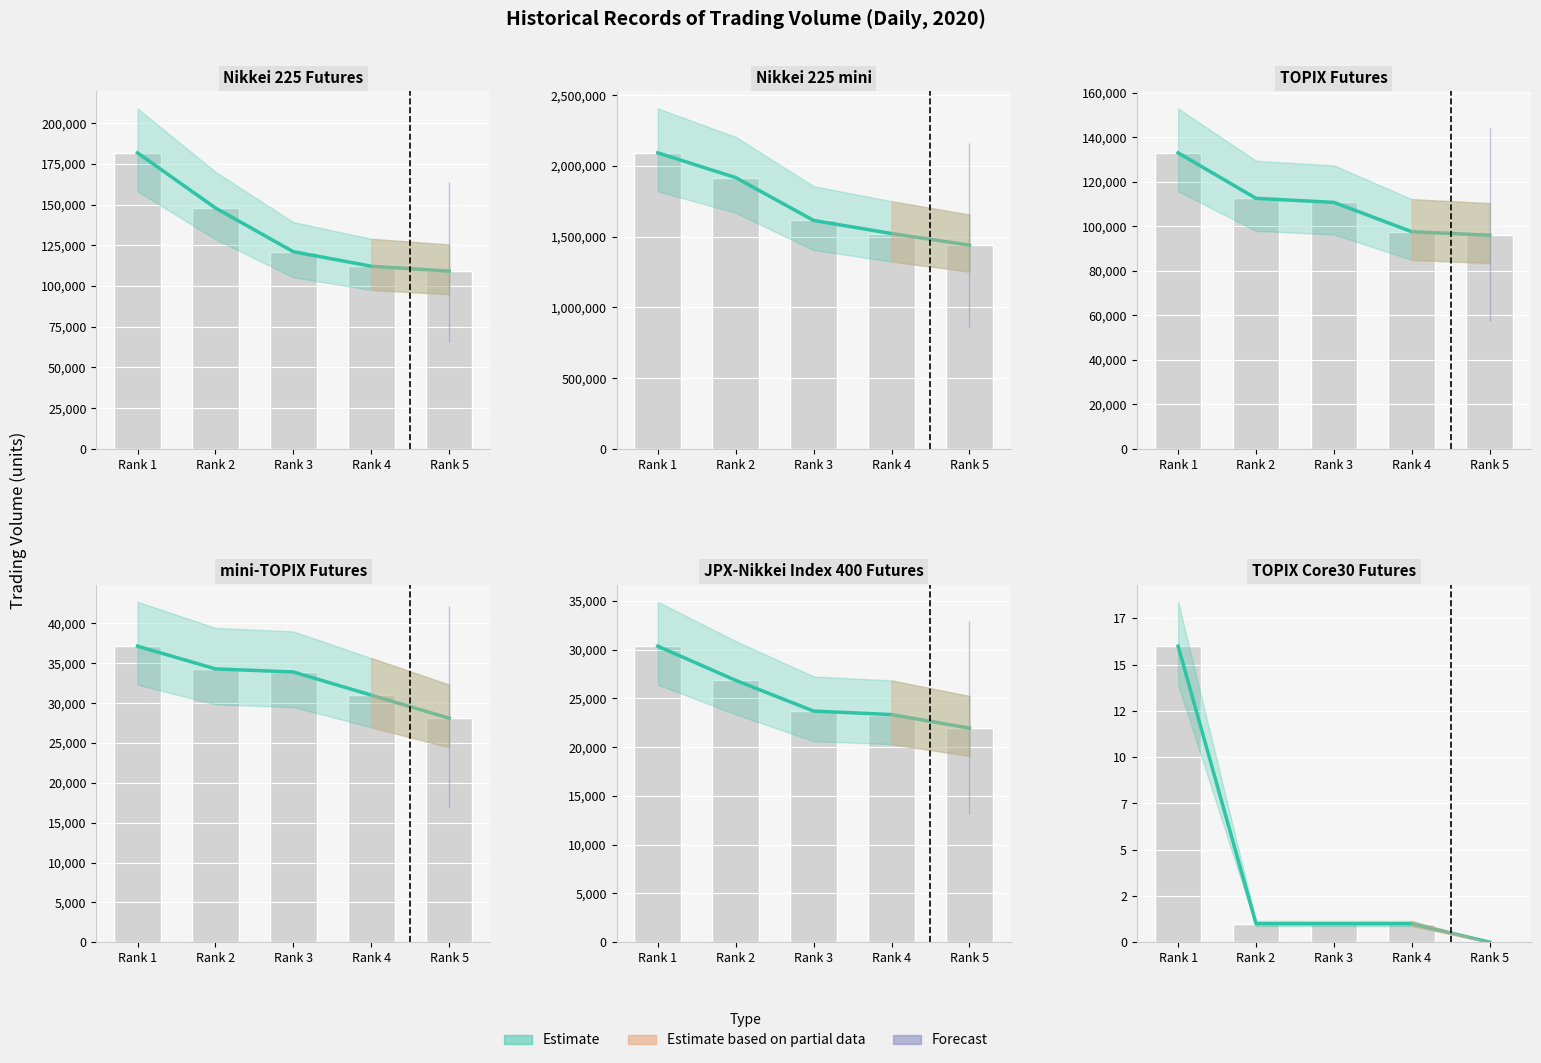

What is the difference between the second highest and minimum values in the Rank 5 Daily Volume series?

109172